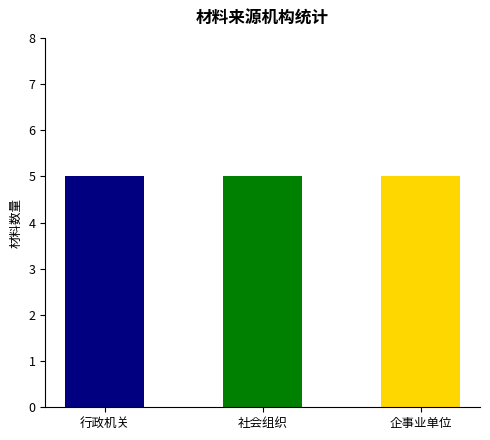

Which series has the widest spread of values?

行政机关